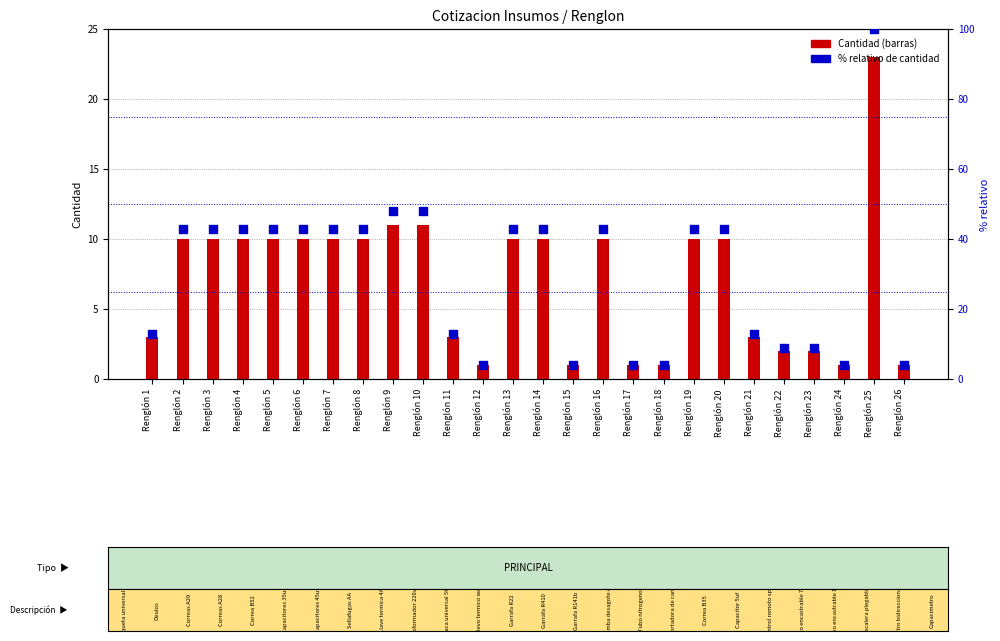

Which series reaches the minimum Y coordinate?

Cantidad